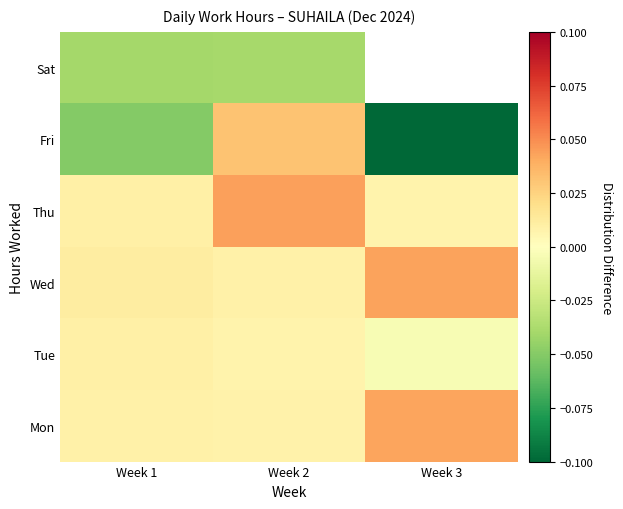

At how many categories does at least one series exceed 0?

3